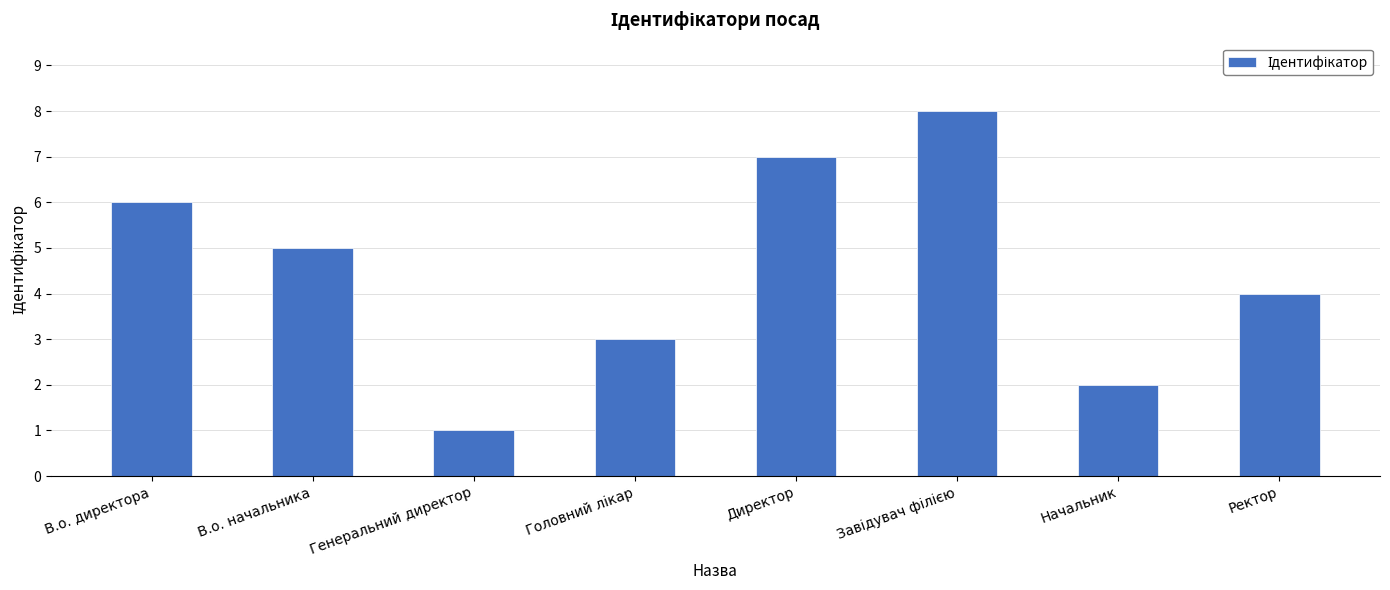

Where is the data nearest to the value 4?

Ректор